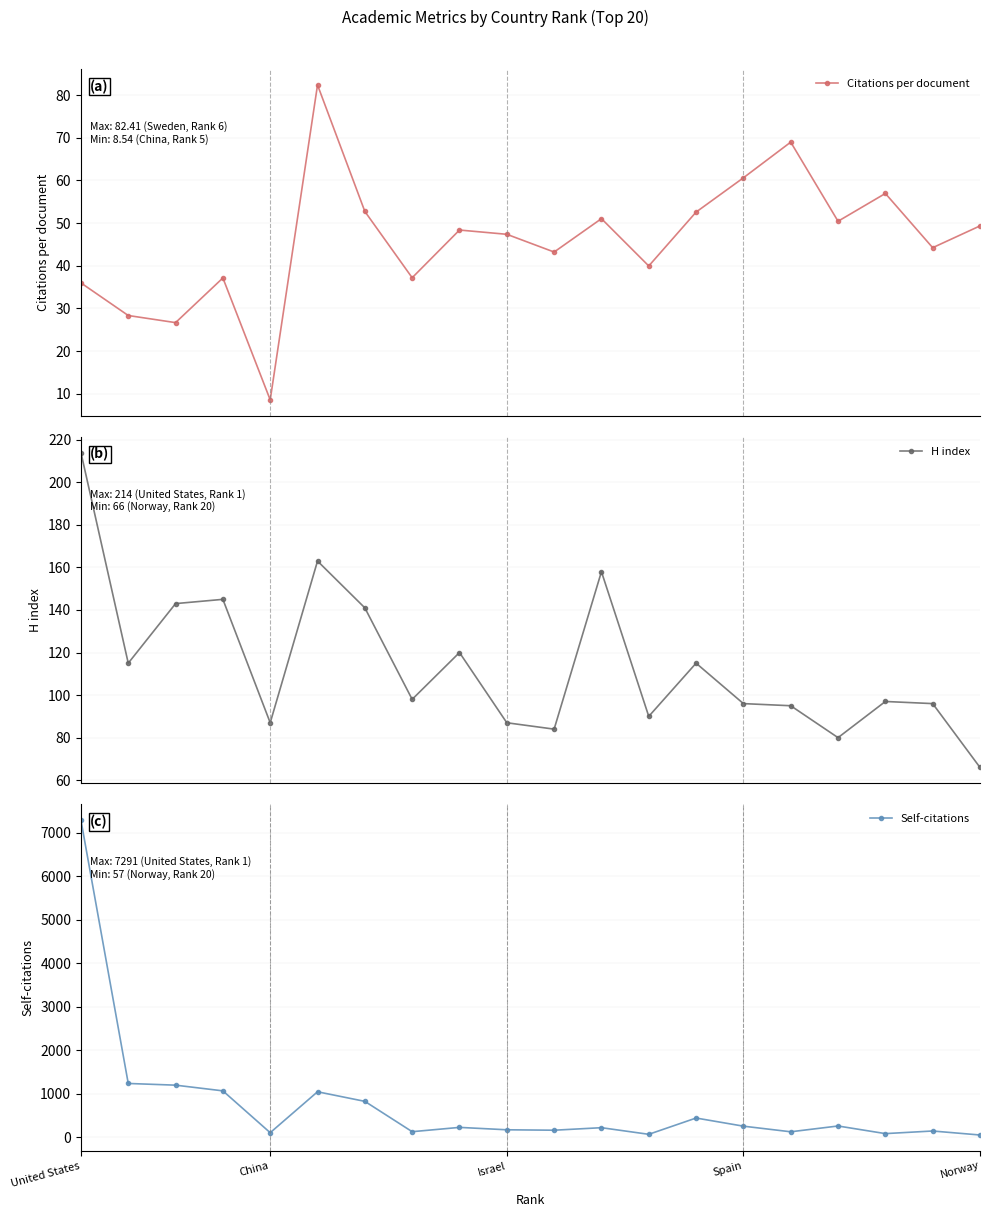

True or false: Self-citations has more than 0 interior local peaks.

True